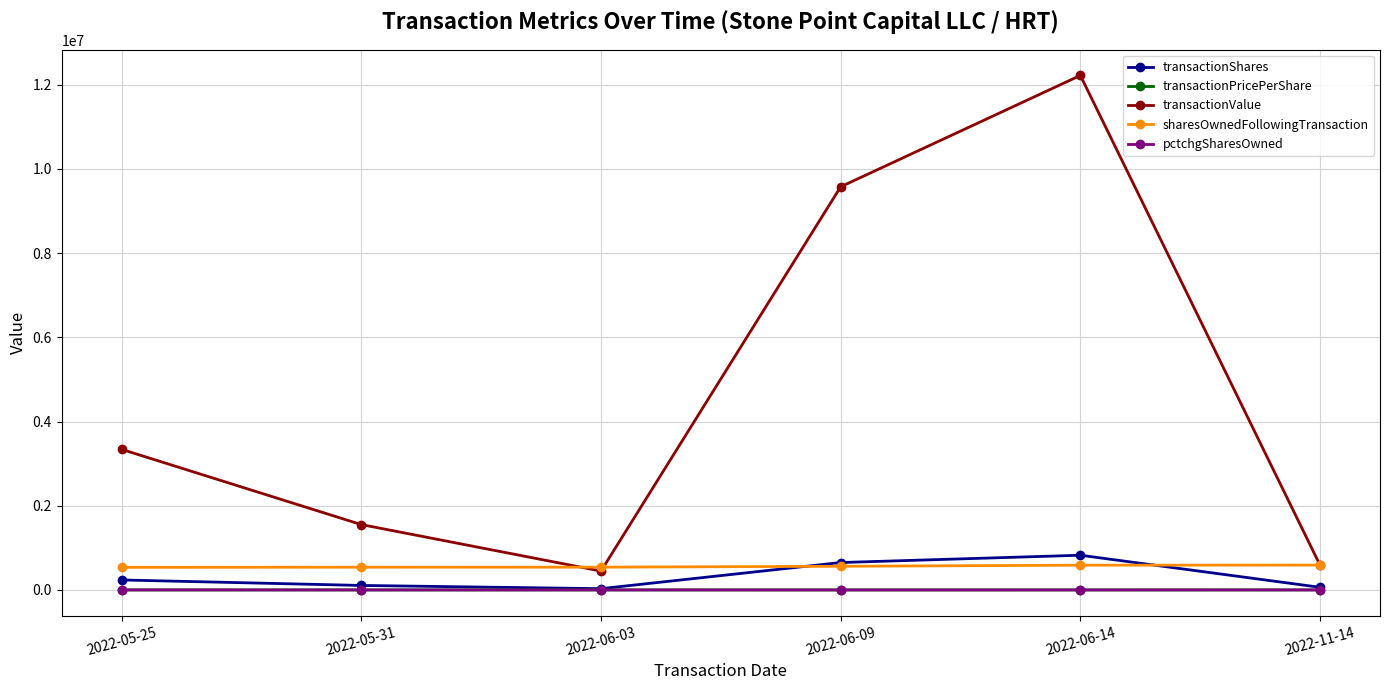

Which series changed the most between 2022-06-09 and 2022-11-14?

transactionValue